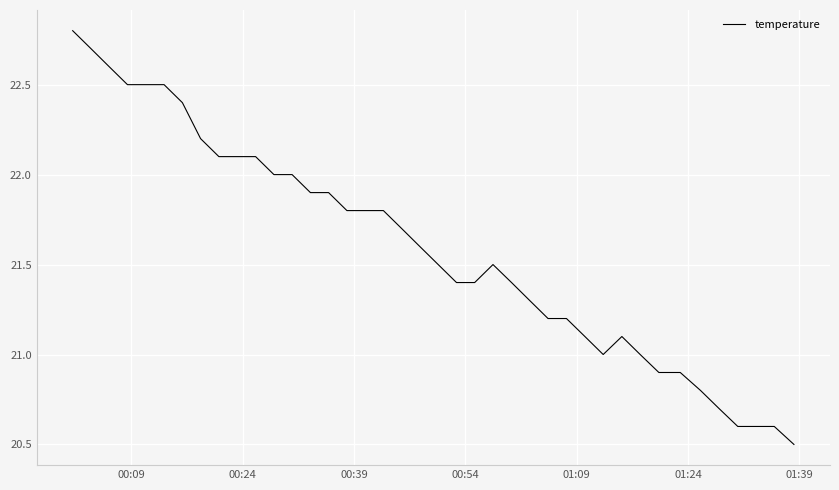

Reading left to right, list all the values displayed in this chart.

22.8	22.7	22.6	22.5	22.5	22.5	22.4	22.2	22.1	22.1	22.1	22.0	22.0	21.9	21.9	21.8	21.8	21.8	21.7	21.6	21.5	21.4	21.4	21.5	21.4	21.3	21.2	21.2	21.1	21.0	21.1	21.0	20.9	20.9	20.8	20.7	20.6	20.6	20.6	20.5